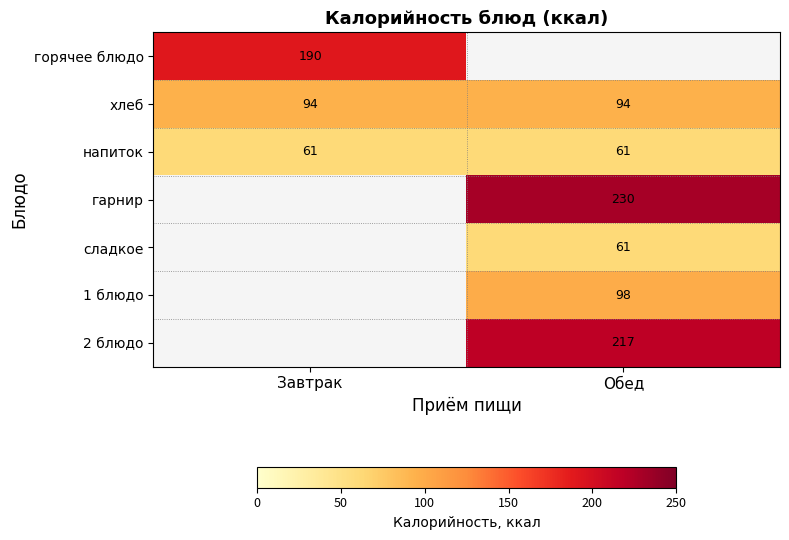

Is the value of гарнир at Обед greater than the value of хлеб at Завтрак?

Yes